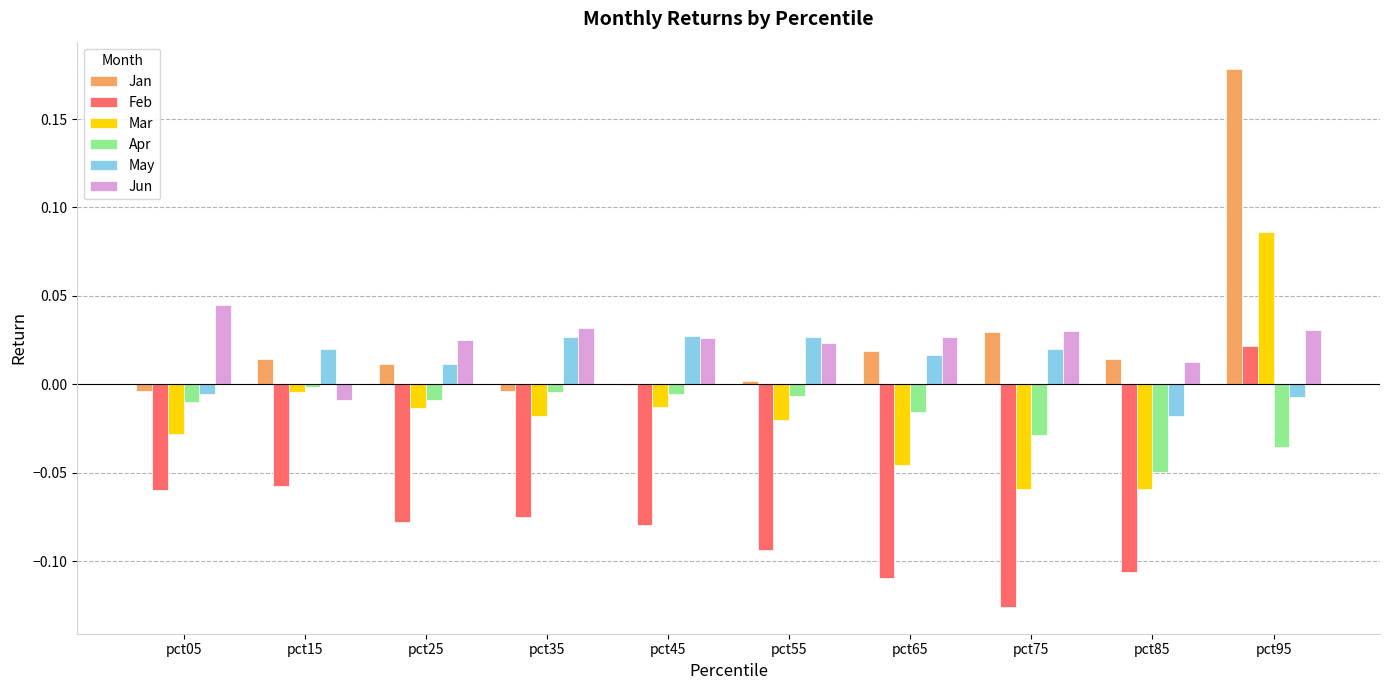

The value of Jan at pct05 is -0.0. True or false?

True